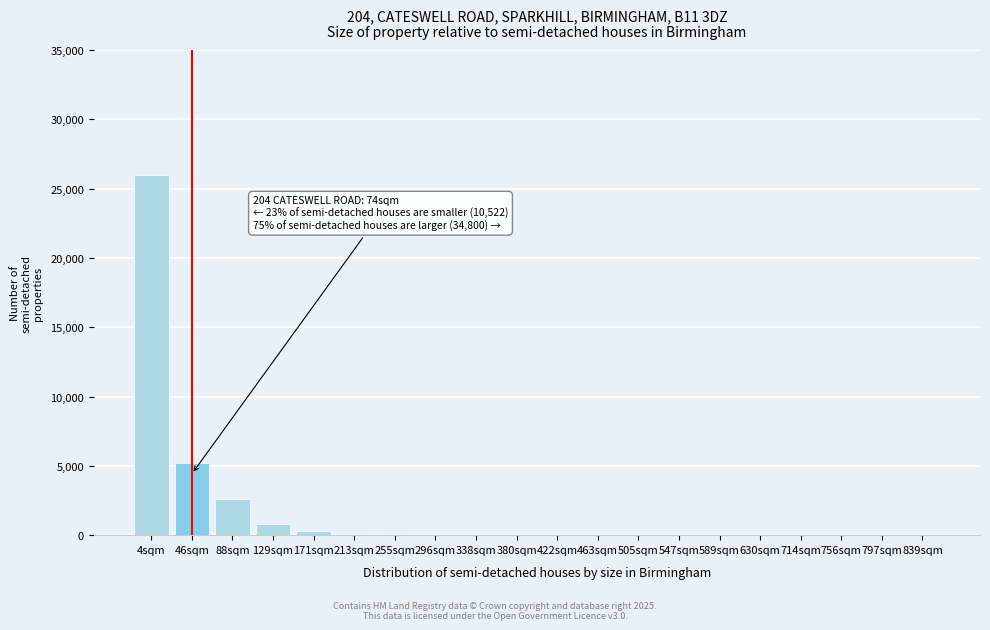

What is the sum of all values?

35092